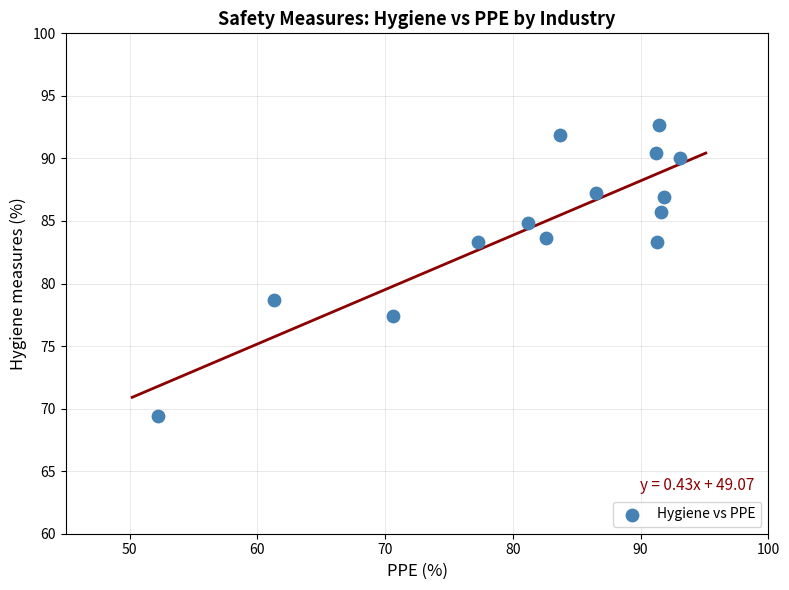

What is the range of X values (max minus min)?

40.9